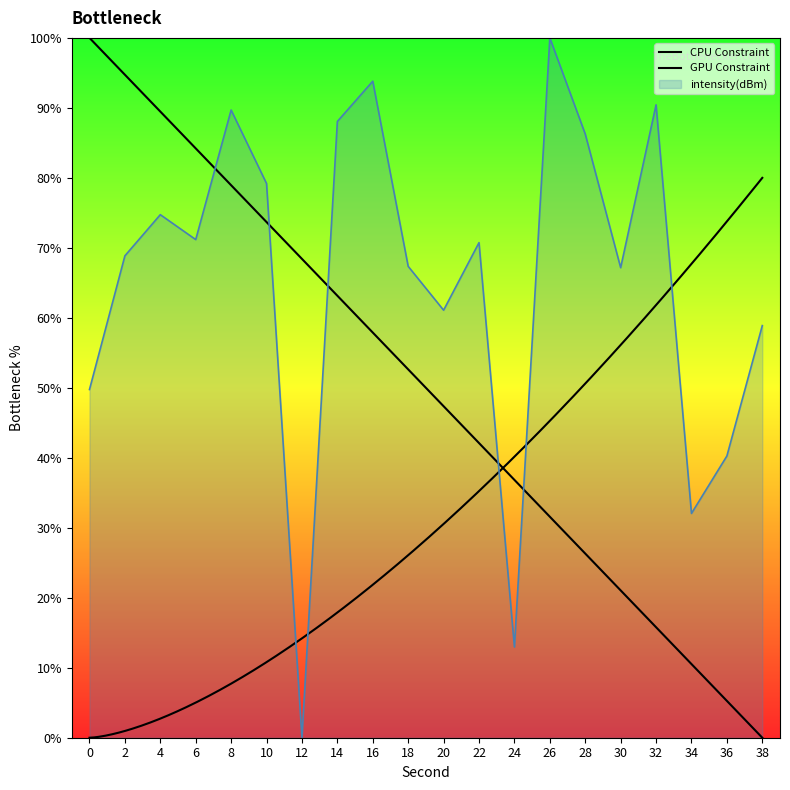

Approximately how many times larger is the value at 14 compared to 0?

1.8